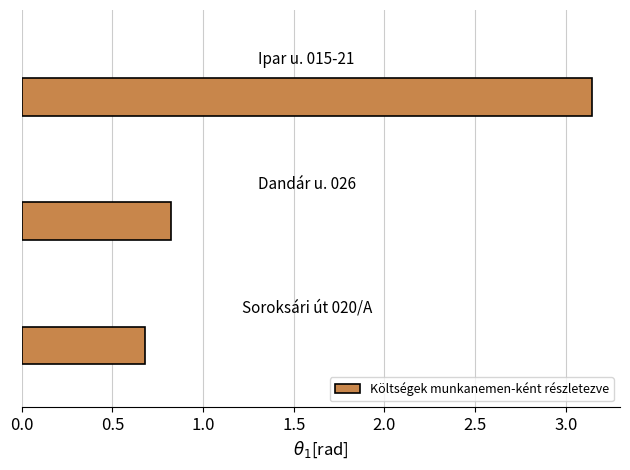

What is the difference between the maximum and minimum values?

2.5